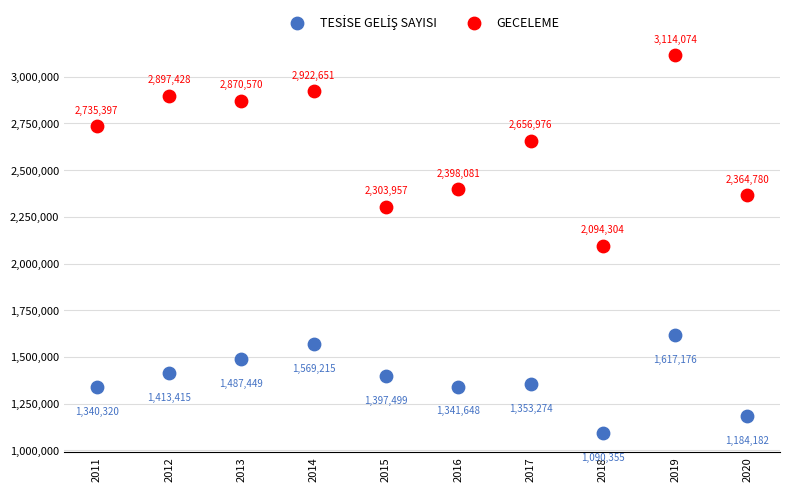

Which series has the widest spread of Y values?

GECELEME